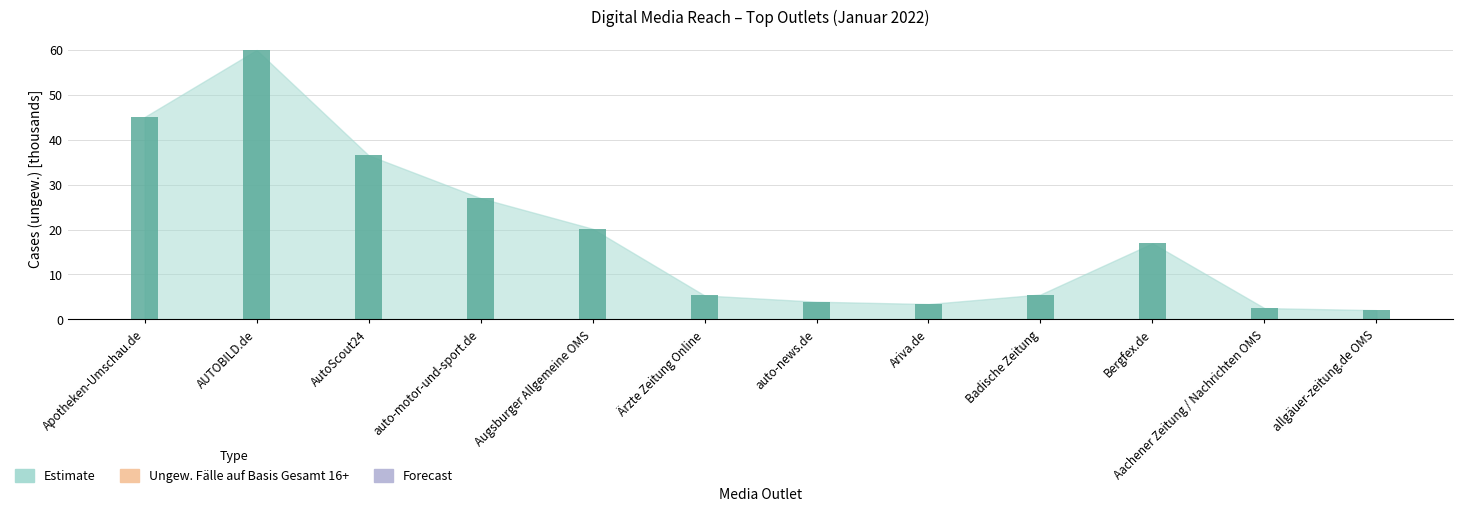

Is it true that the value at Apotheken-Umschau.de is 10.2?

False